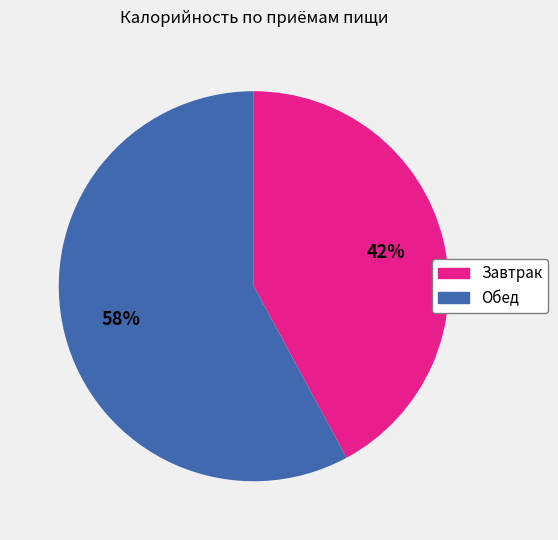

Is it true that Обед is 58% of the pie?

True